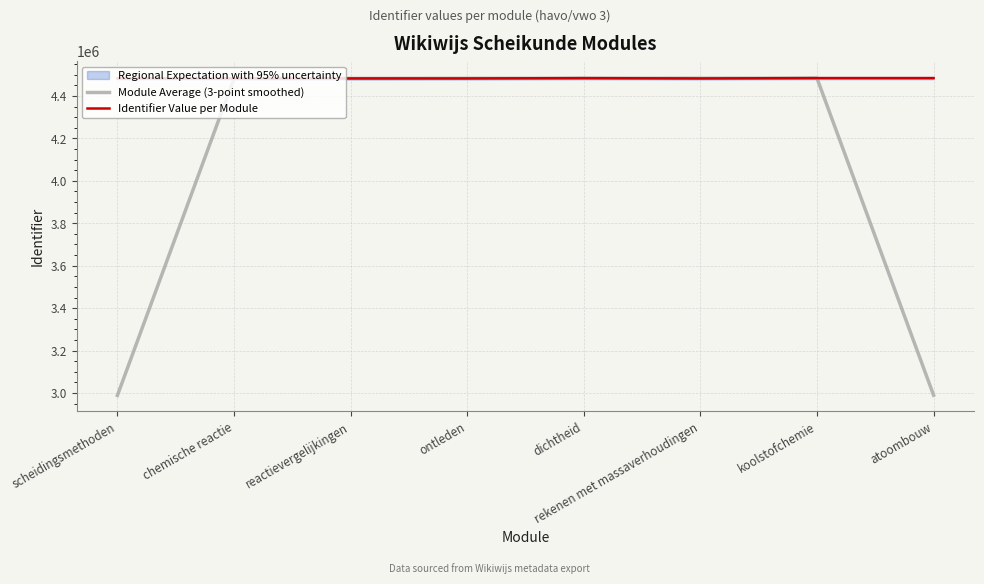

Is it true that Identifier Value per Module equals 4483860.0 at dichtheid?

True